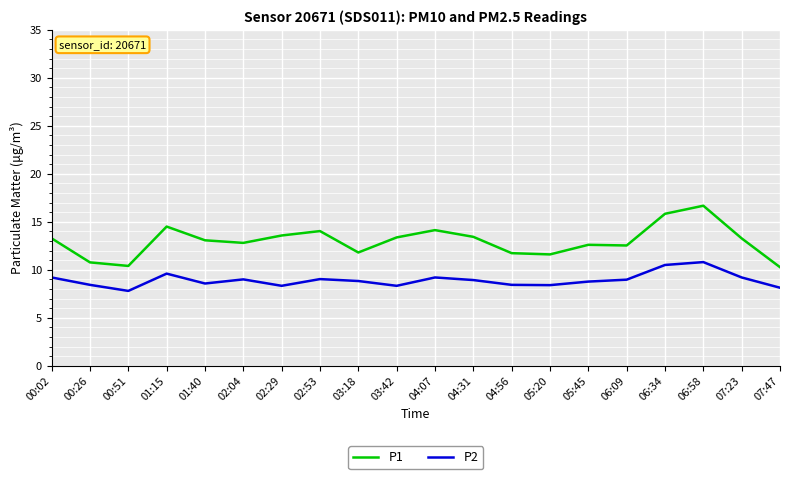

What is the sum of the P2 values at 00:51 and 07:47?

15.9